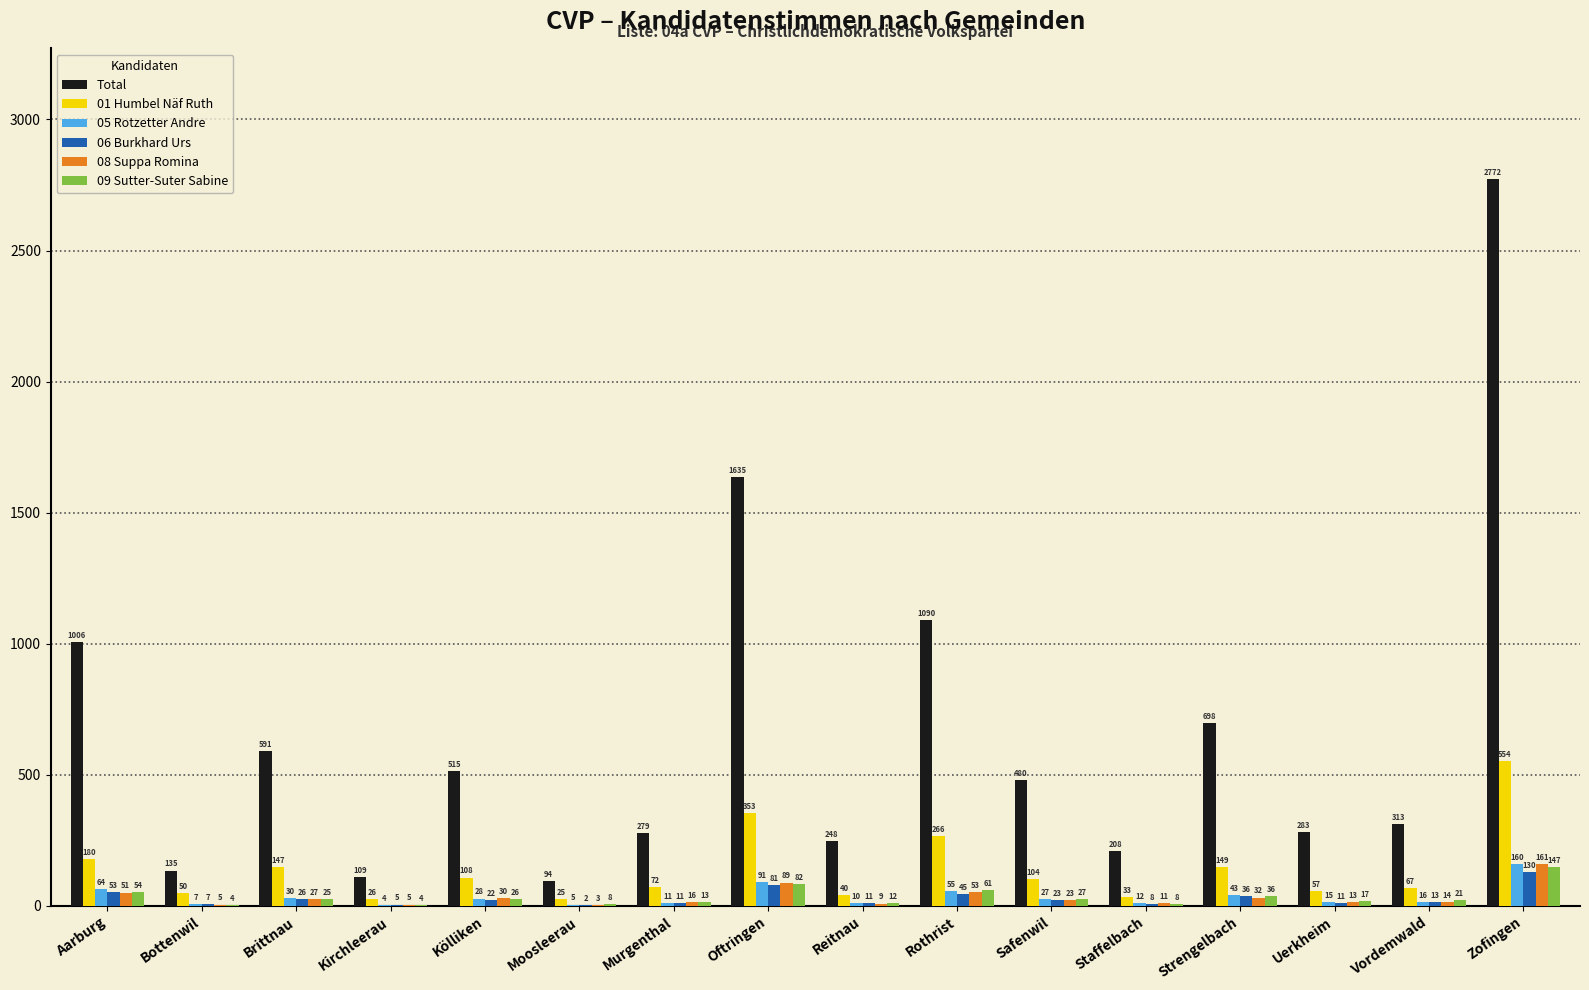

The value of 08 Suppa Romina at Vordemwald is 14. True or false?

True